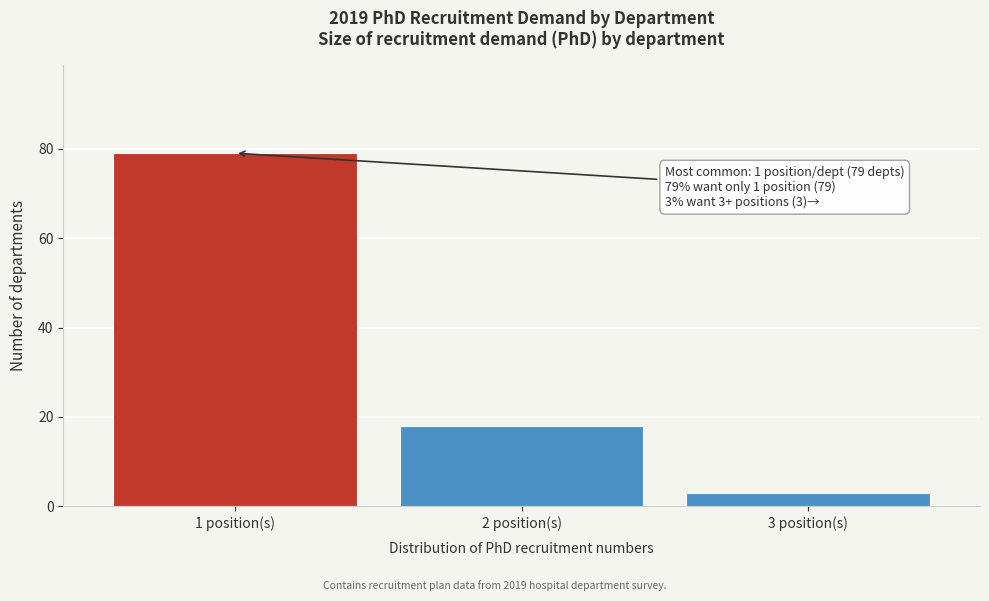

Reading left to right, transcribe all the data shown in this chart.

1 position(s)=79	2 position(s)=18	3 position(s)=3